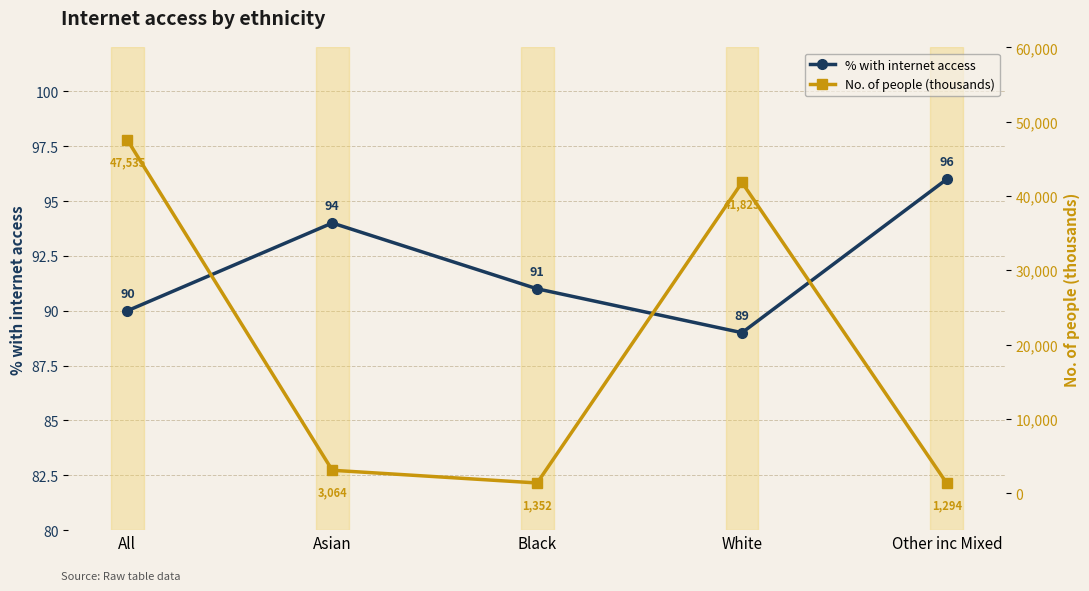

What is the label of the 2nd point from the left?

Asian